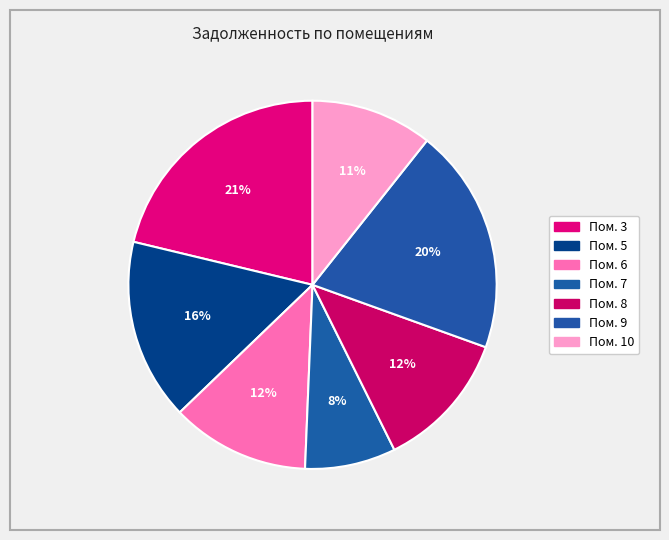

How many slices are in this pie chart?

7